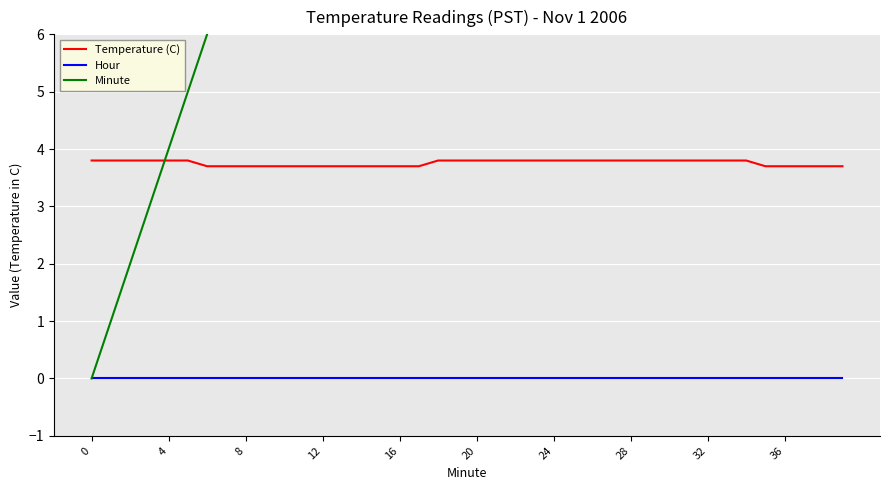

What is the total value across all series at 0?

3.8